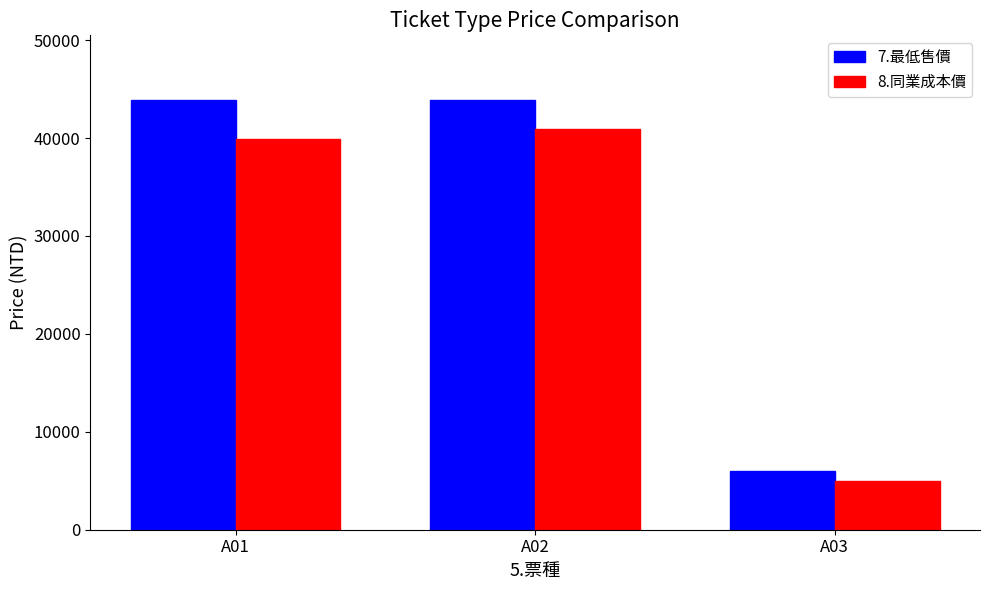

At which category does the chart reach its minimum across all series?

A03